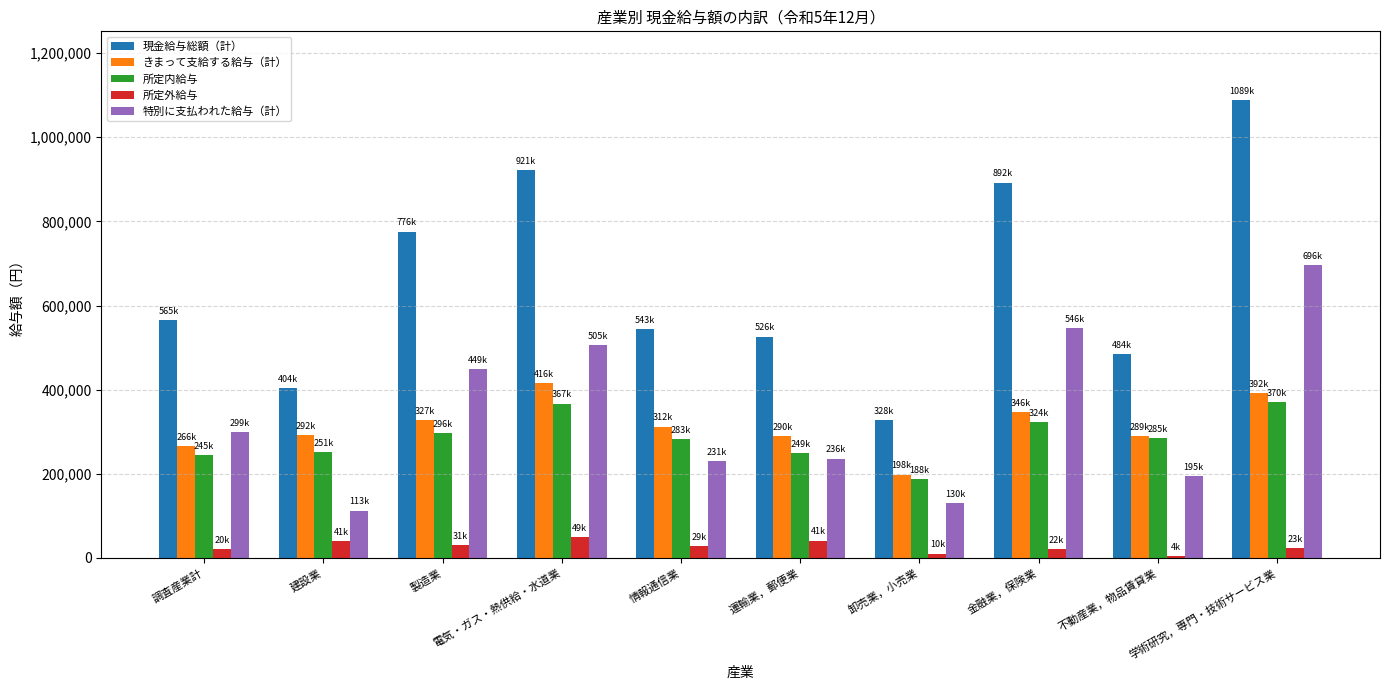

Which series has the largest total across all categories?

現金給与総額（計）